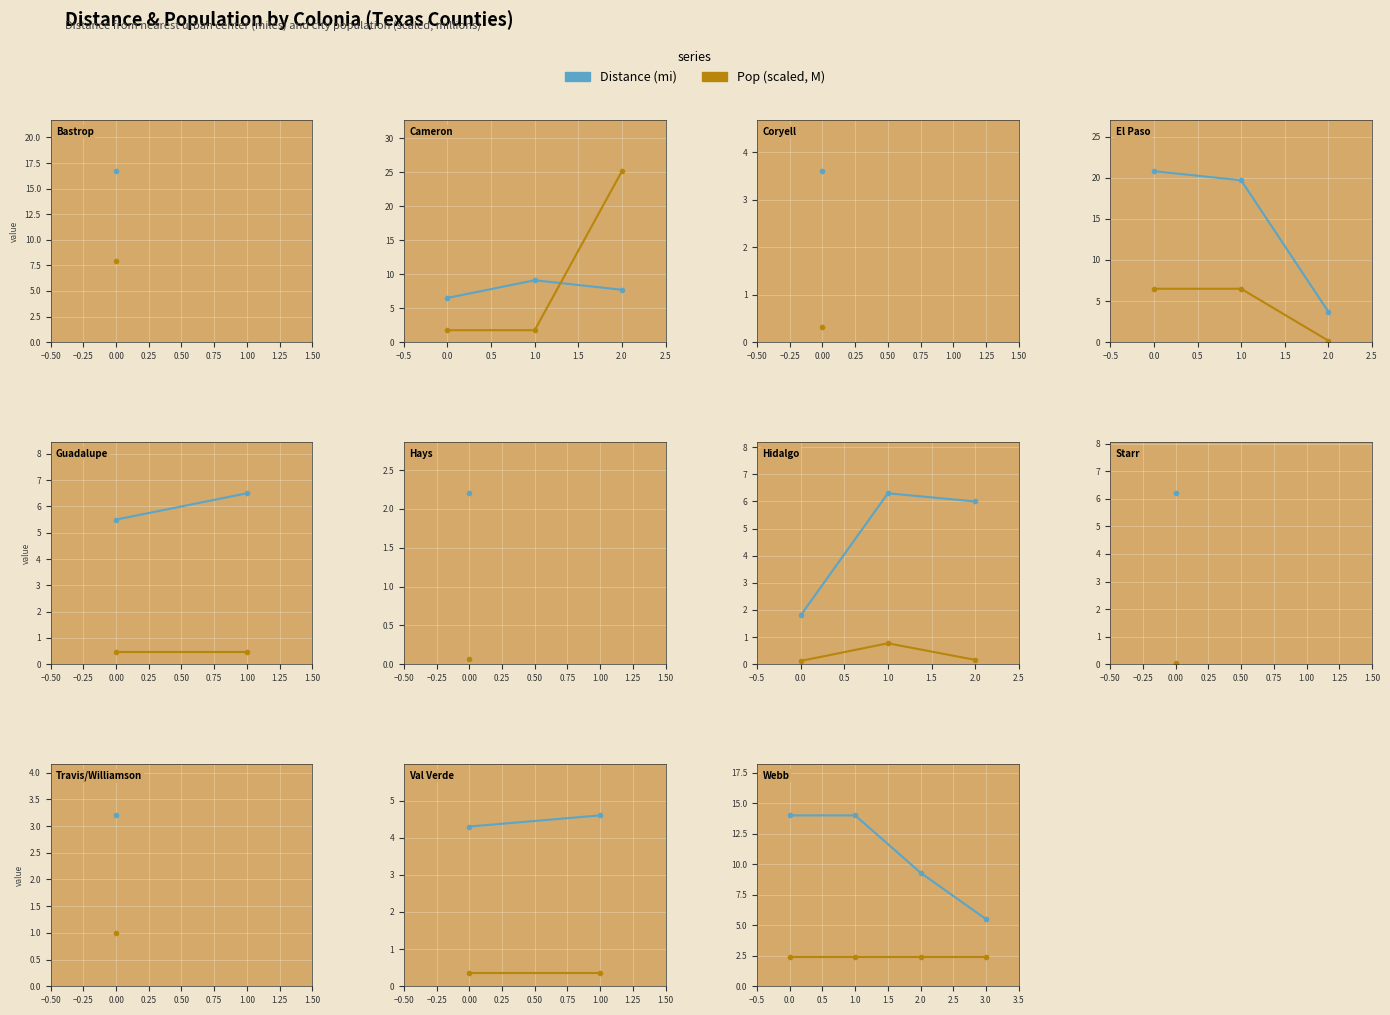

How many lines are shown in the chart?

2